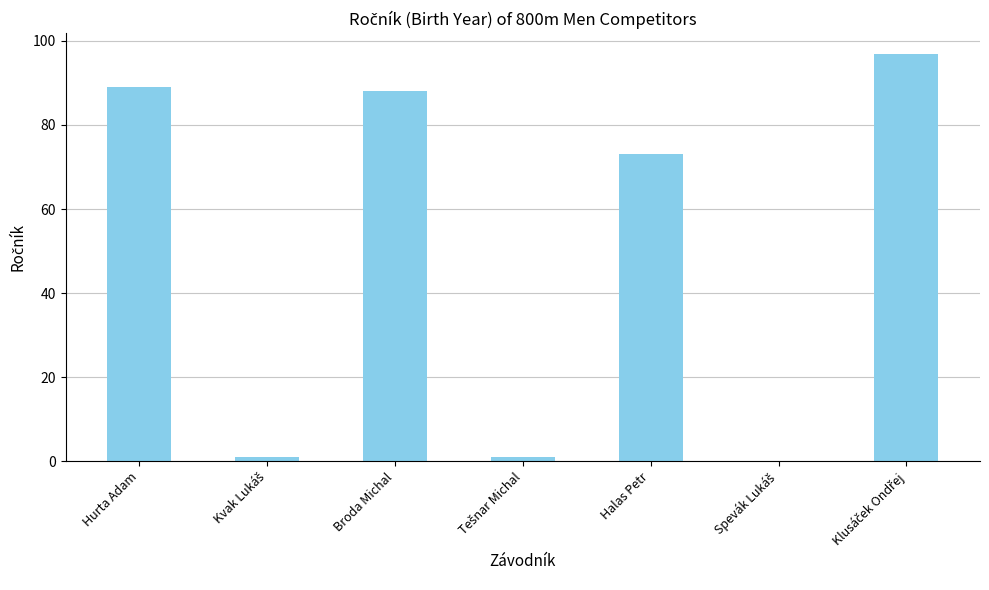

What is the greatest value displayed?

97